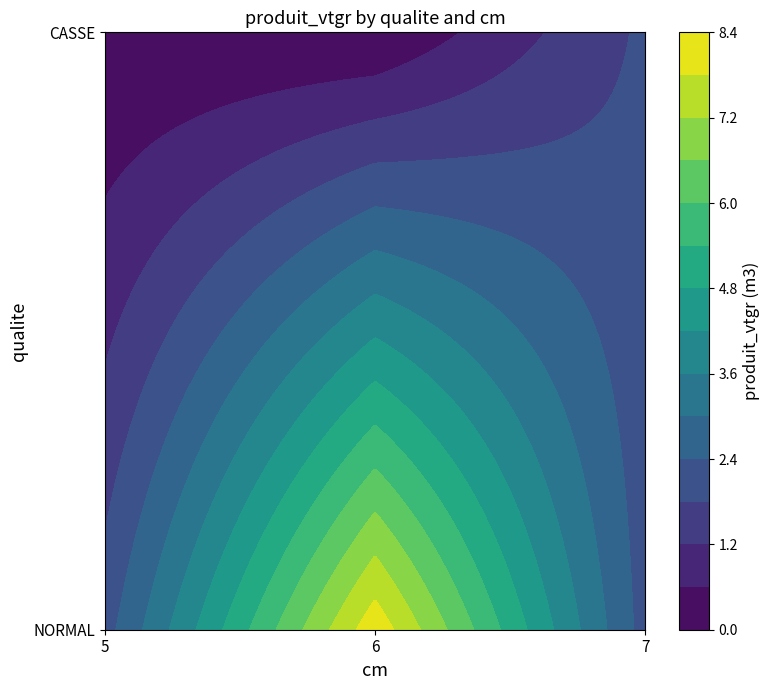

Count the number of values greater than 2.

3